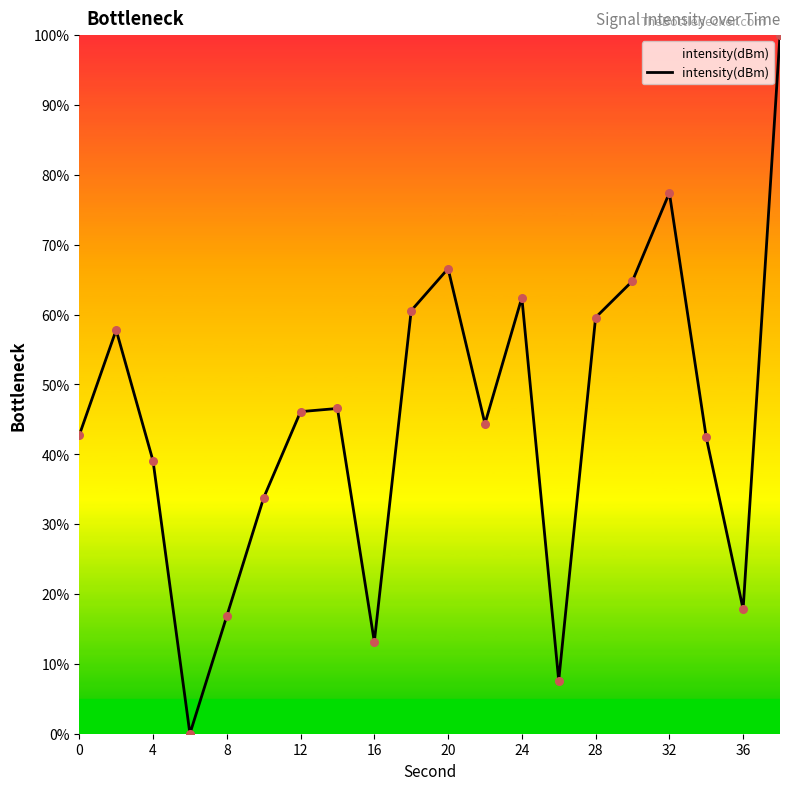

What is the difference between the maximum and minimum values?

100.0